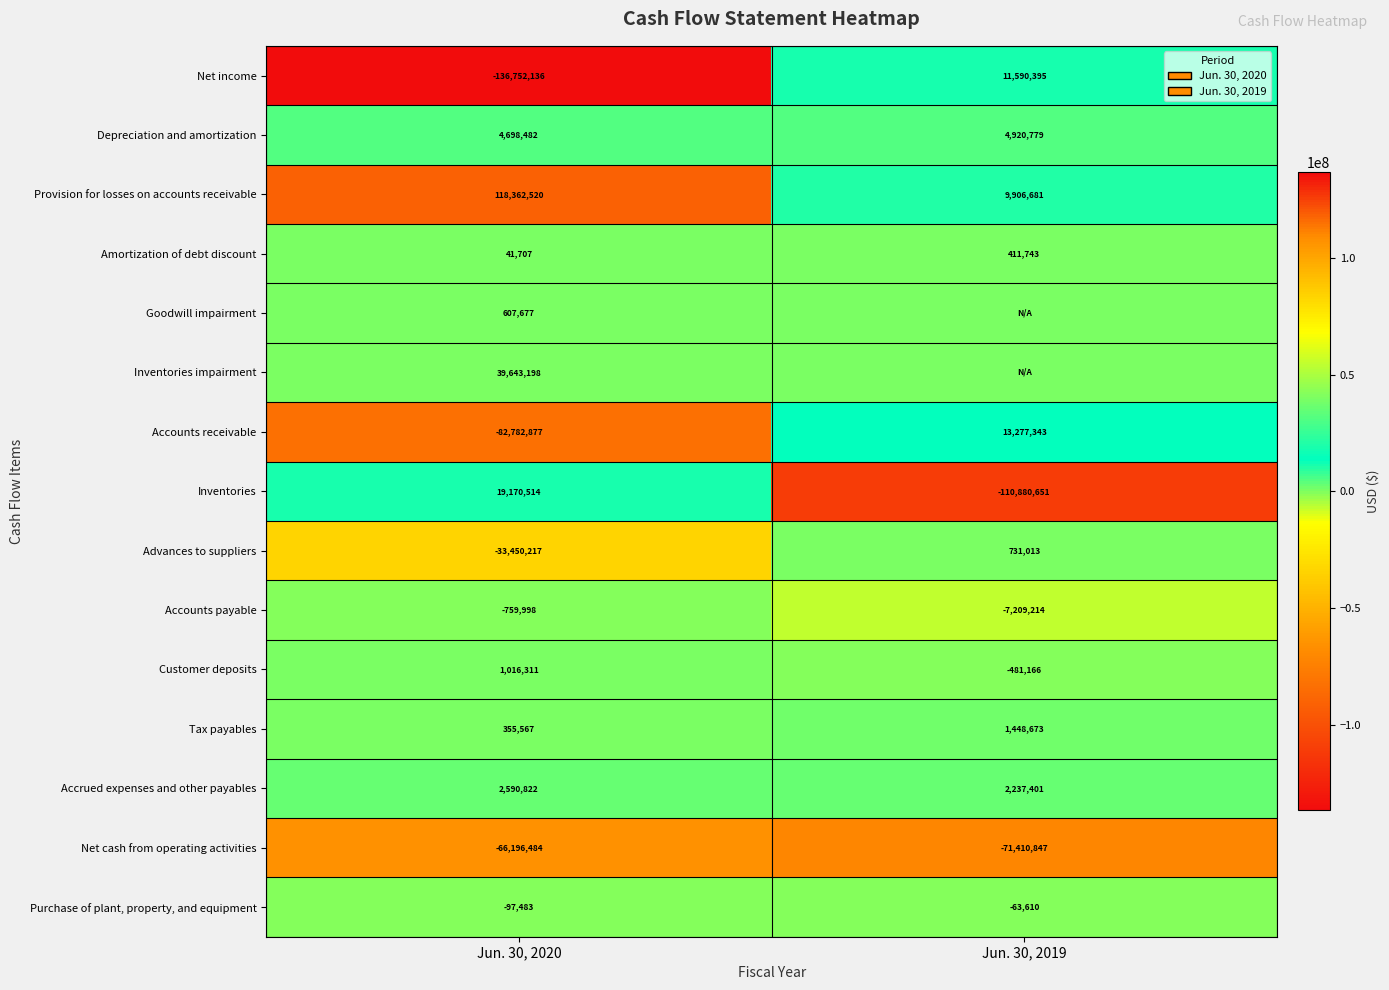

How many values in the Tax payables series are below 1448673?

1